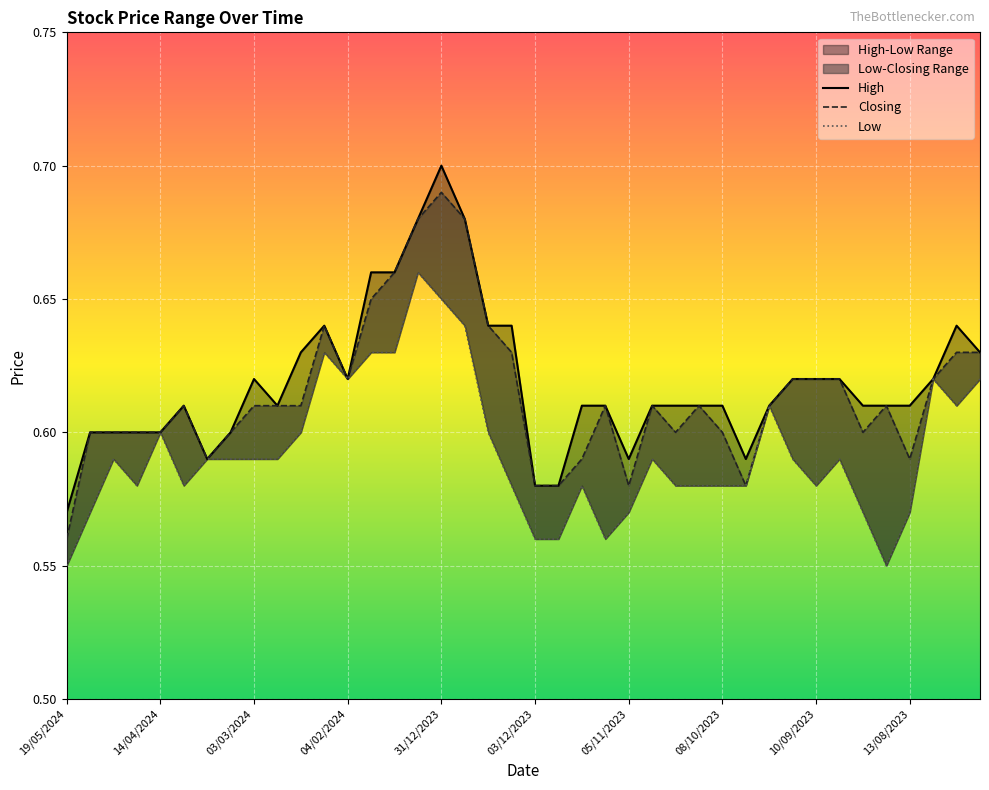

True or false: High has a value of 0.4 at 12/05/2024.

False